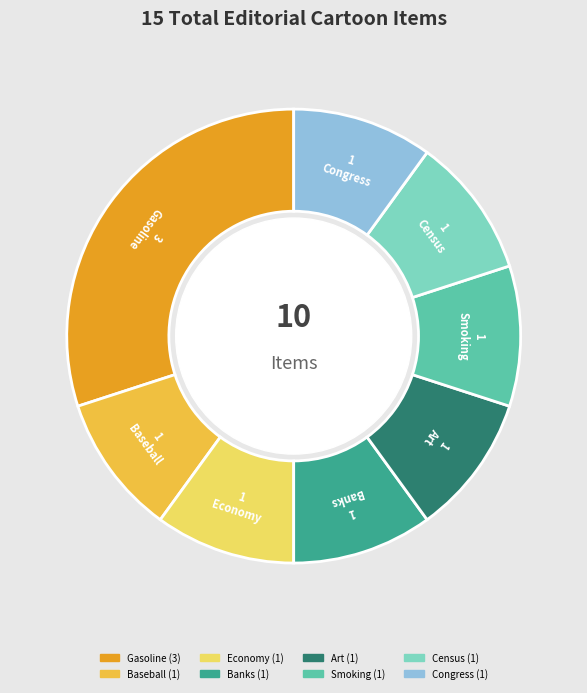

Rank the categories by value from lowest to highest.

Baseball, Economy, Banks, Art, Smoking, Census, Congress, Gasoline